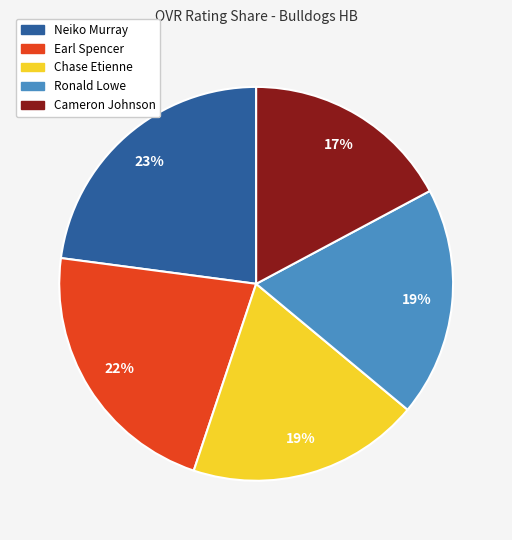

The Ronald Lowe slice represents 4% of the pie. True or false?

False